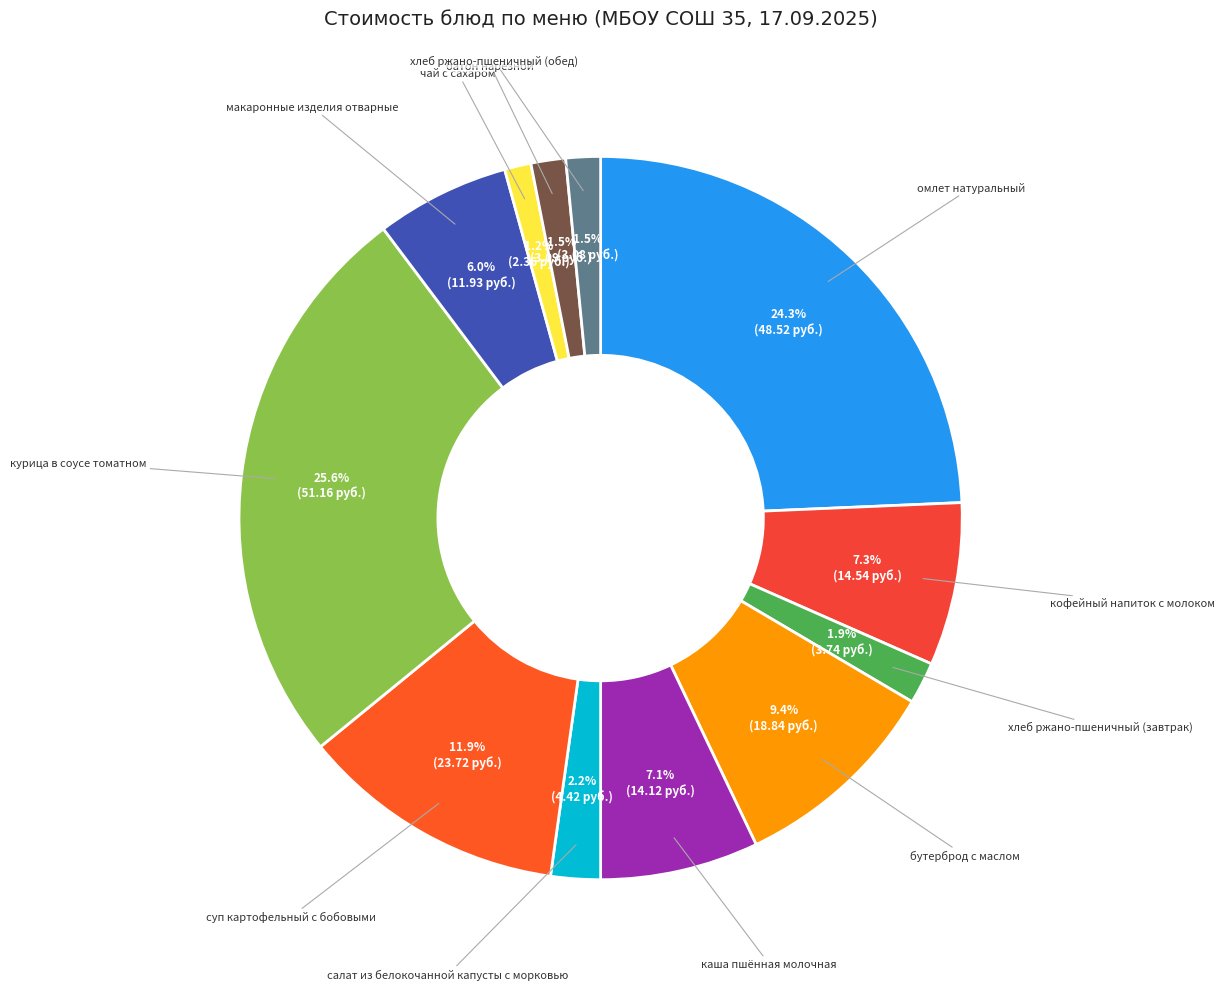

Approximately how many times larger is the value at батон нарезной compared to омлет натуральный?

0.1